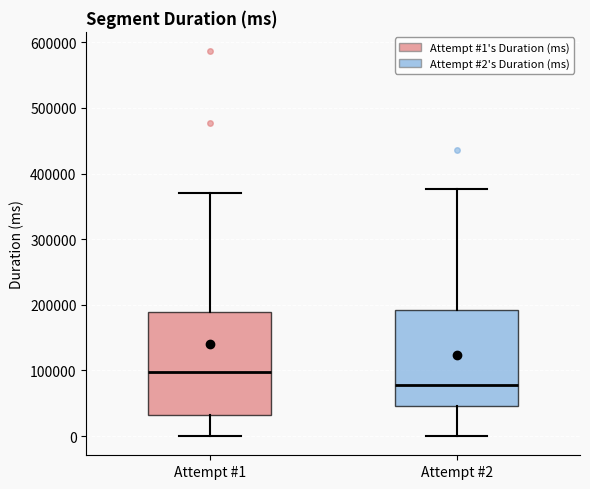

Comparing the boxes themselves (not the whiskers), which one is the tallest?

Attempt #1